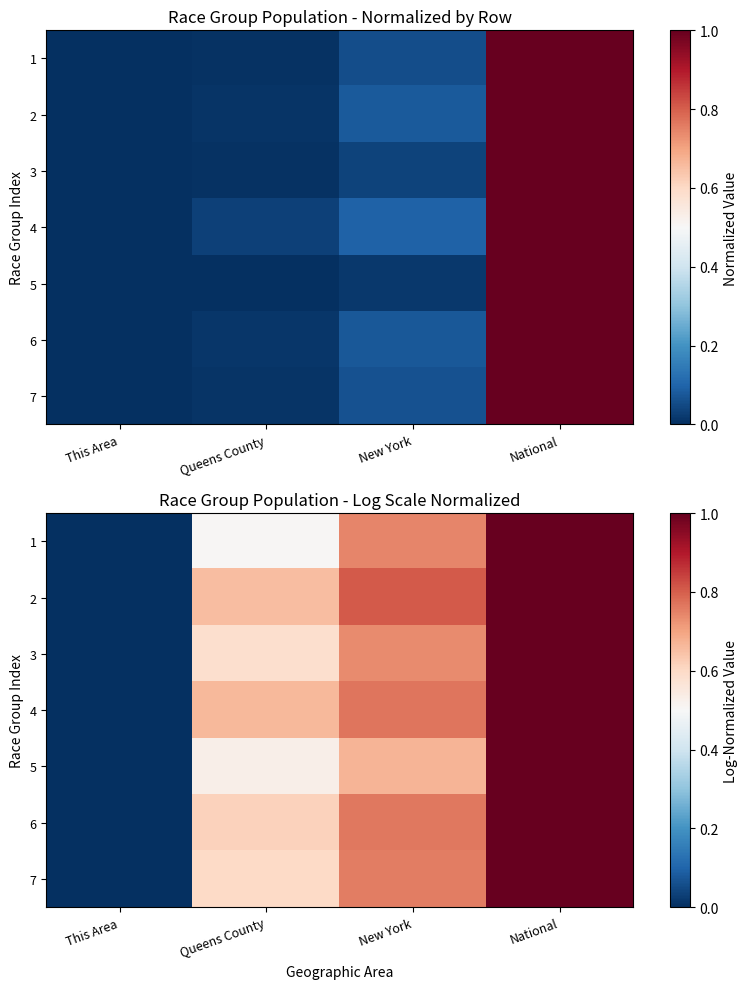

The value of 2 at New York is 1.1. True or false?

False